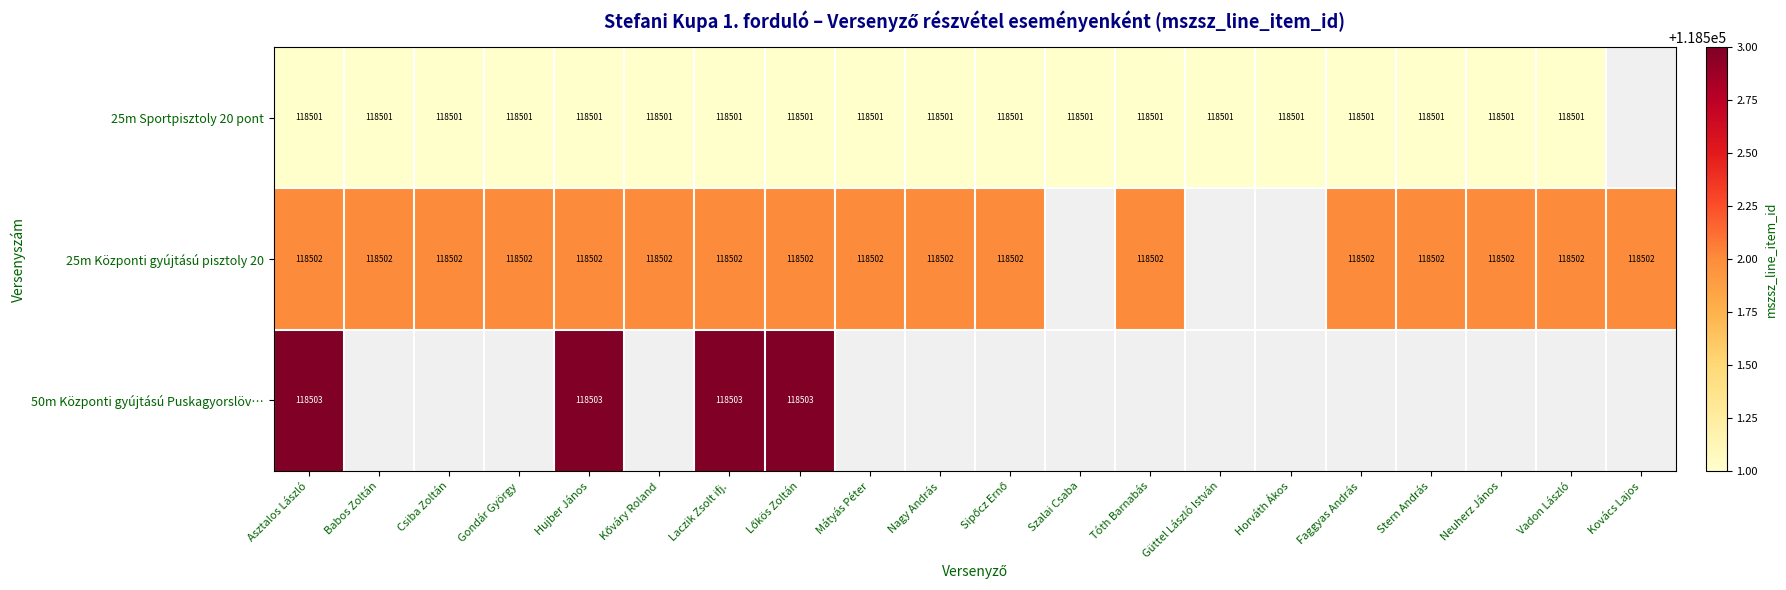

Is it true that 25m Központi gyújtású pisztoly 20 equals 30356 at Gondár György?

False